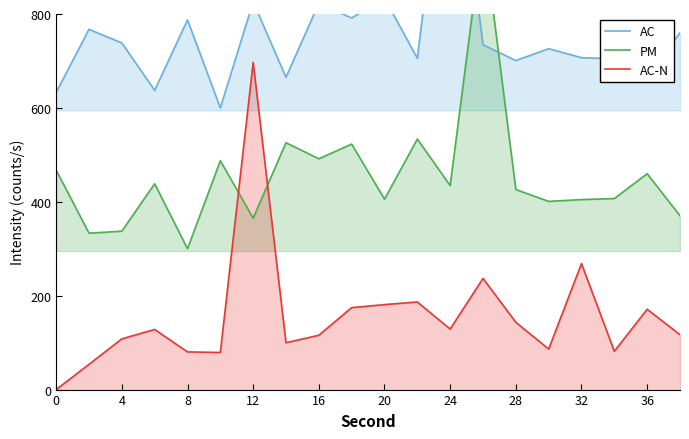

True or false: AC-N has a value of 44.5 at 4.

False